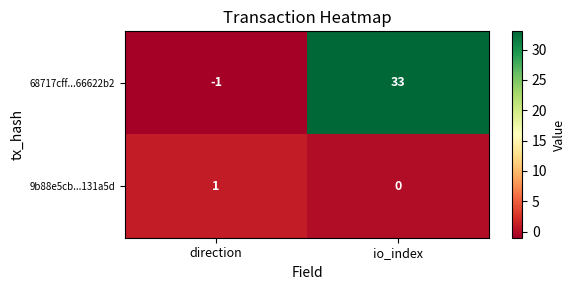

What is the difference between the 68717cff...66622b2 values at io_index and direction?

34